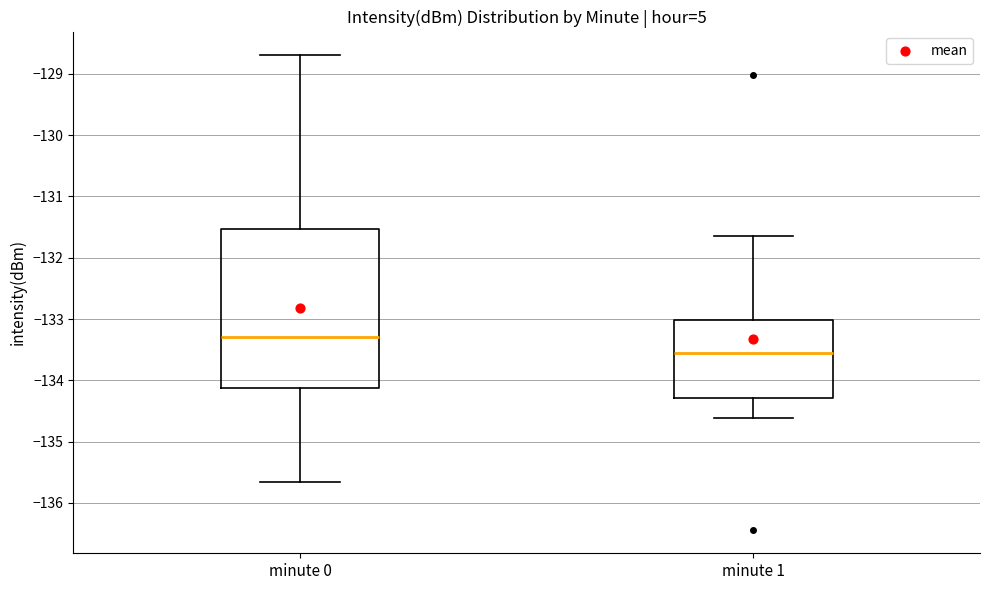

Reading left to right, transcribe this box plot: for each box, give where its median line is, the range the box spans, and where its two whiskers end, as read against the y-axis. The values are not printed on the chart, so give them approximately, as read against the axis.

minute 0: median -133.3, box -134.1 to -131.5, whiskers -135.7 to -128.7
minute 1: median -133.6, box -134.3 to -133.0, whiskers -134.6 to -131.7